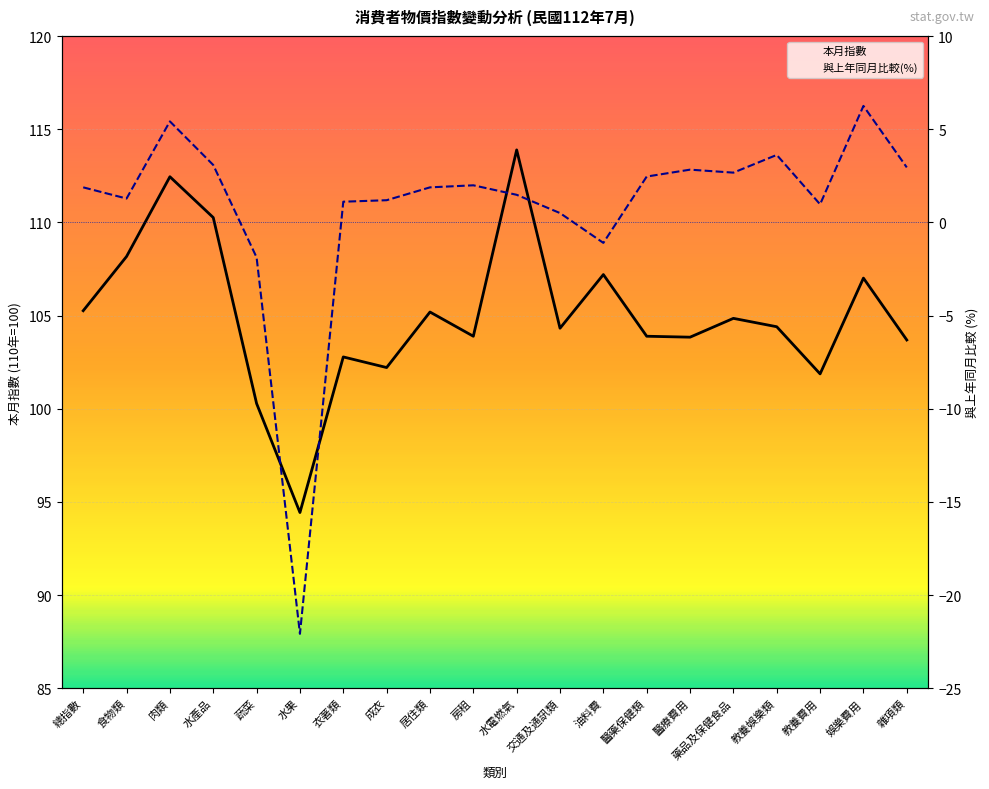

True or false: 與上年同月比較(%) and 本月指數 intersect in this chart.

False